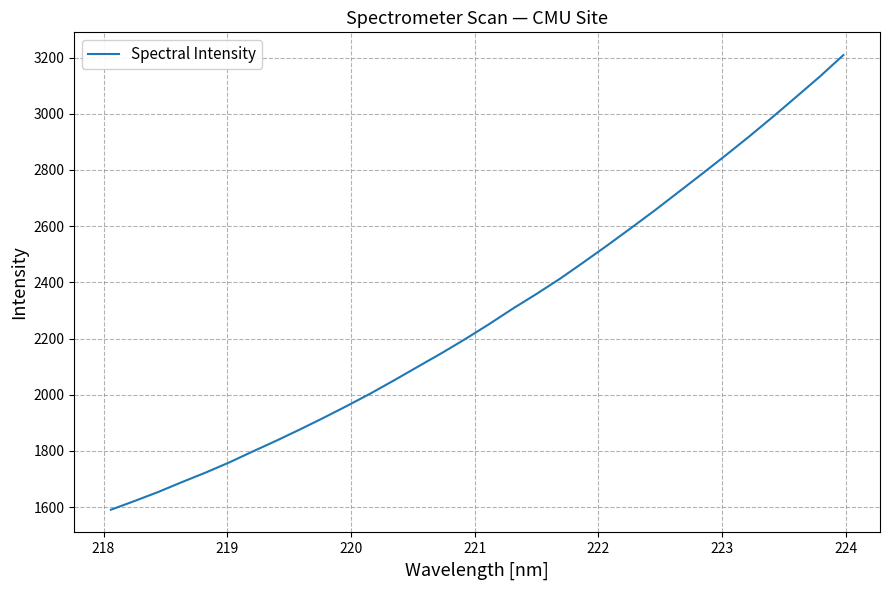

What is the difference between the maximum and minimum values?

1618.4